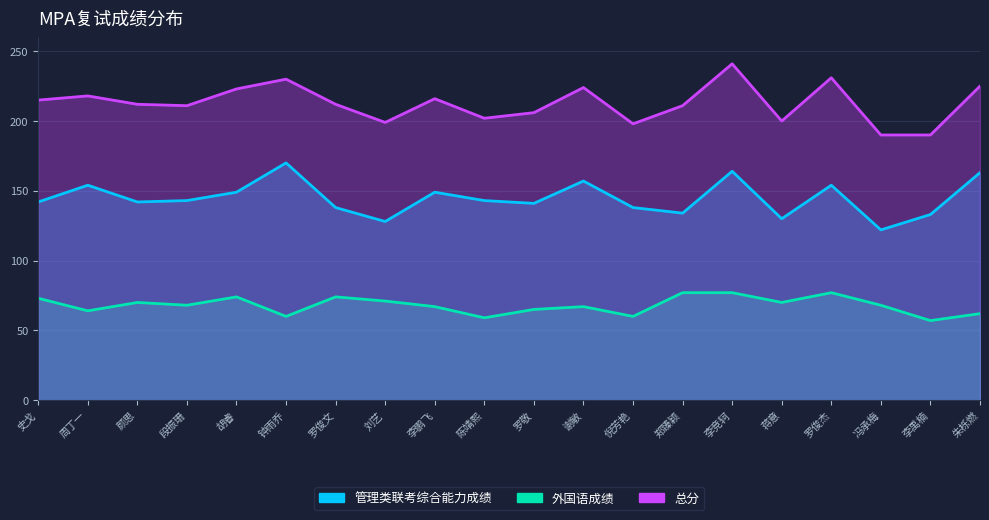

How many interior local valleys does the 外国语成绩 series have?

7